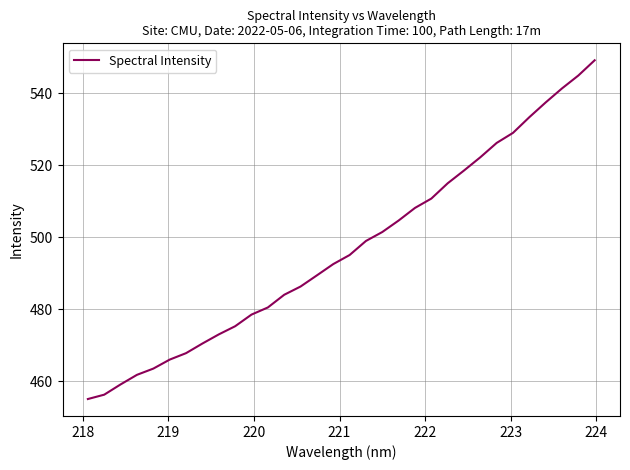

What is the smallest value displayed?

455.0